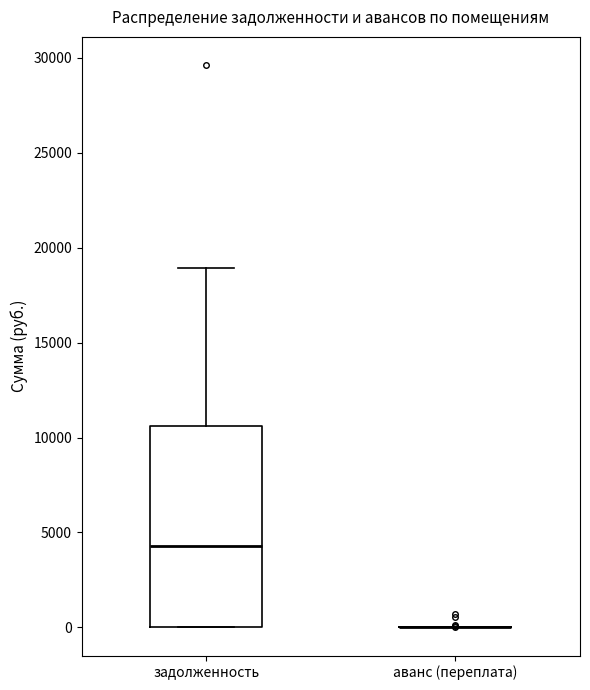

Comparing the boxes themselves (not the whiskers), which one is the tallest?

задолженность